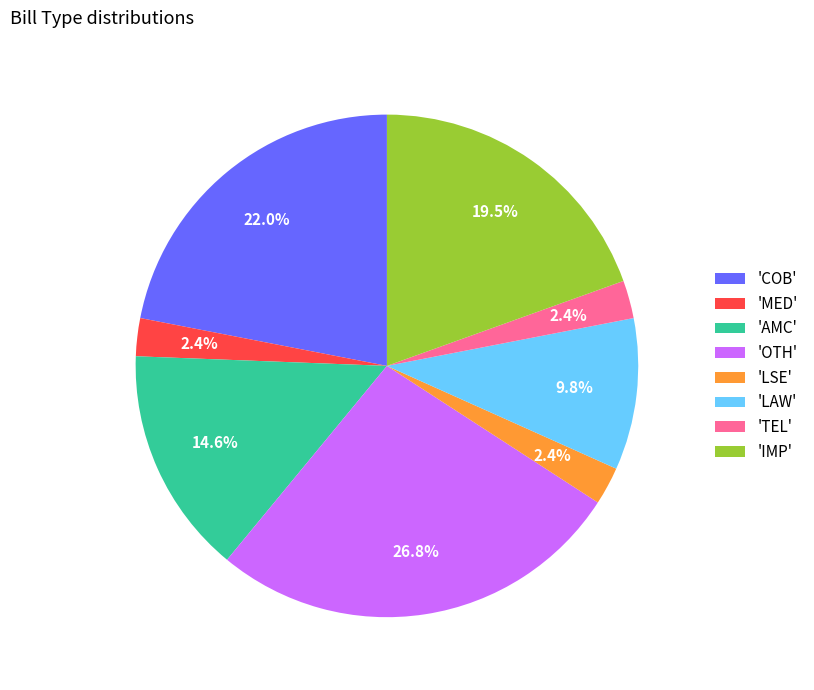

What is the ratio of the value at 'OTH' to the value at 'LAW'?

2.7